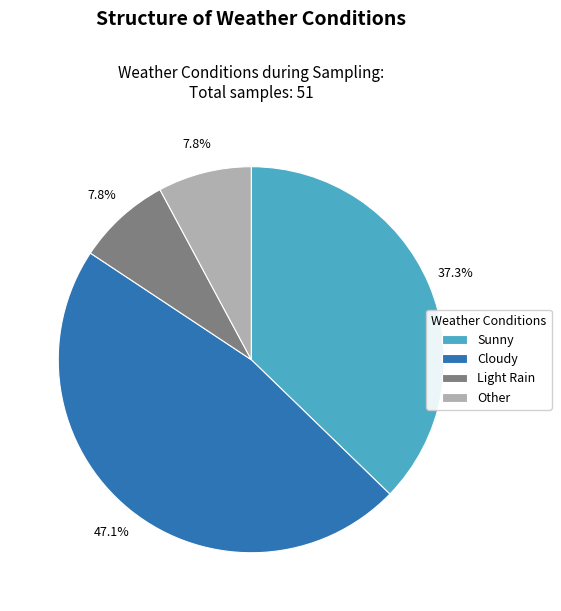

The Other slice represents 14% of the pie. True or false?

False